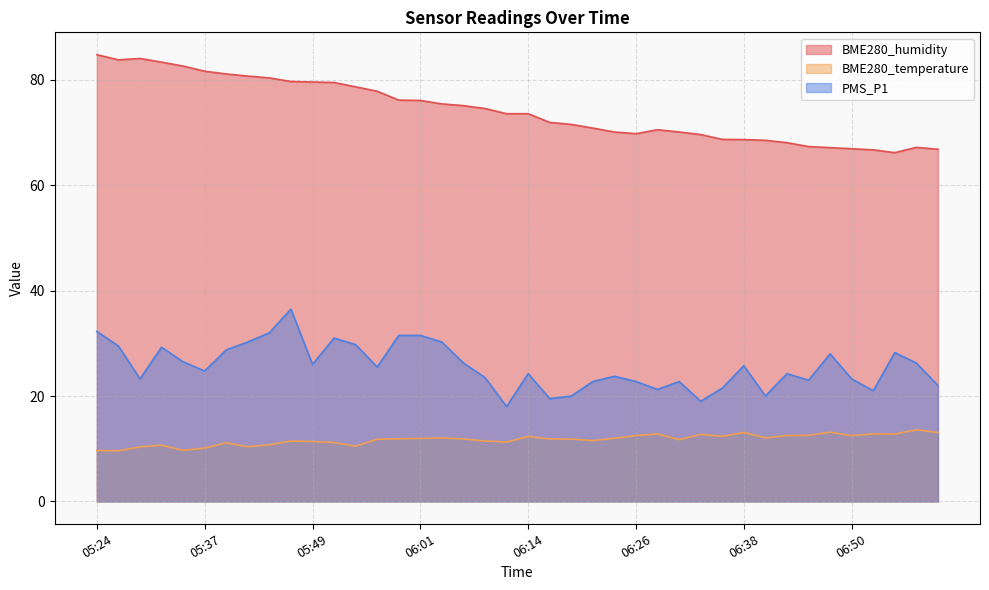

What is the difference between the second highest and minimum values in the PMS_P1 series?

14.2